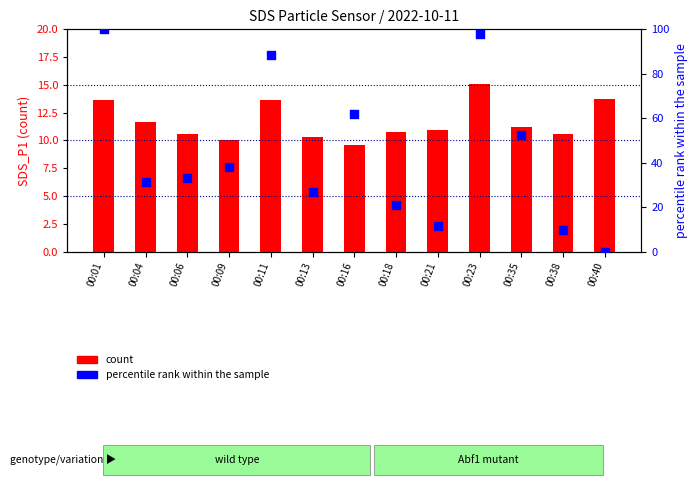

What are all the series names shown in the legend?

count, percentile rank within the sample